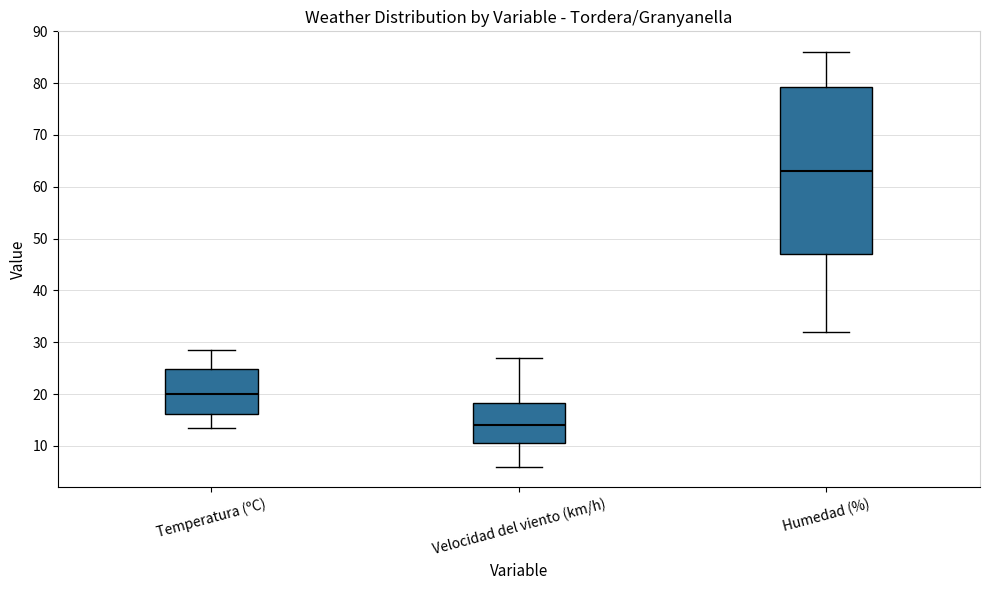

Which box has the lowest median line?

Velocidad del viento (km/h)